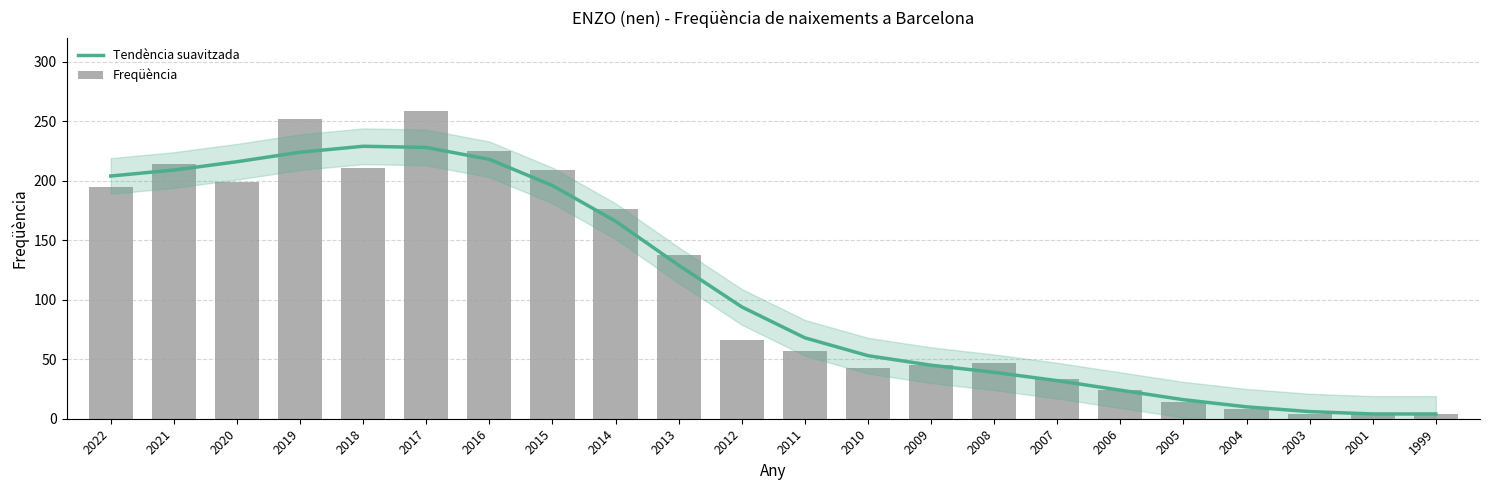

The value of Tendència suavitzada at 2015 is 327. True or false?

False